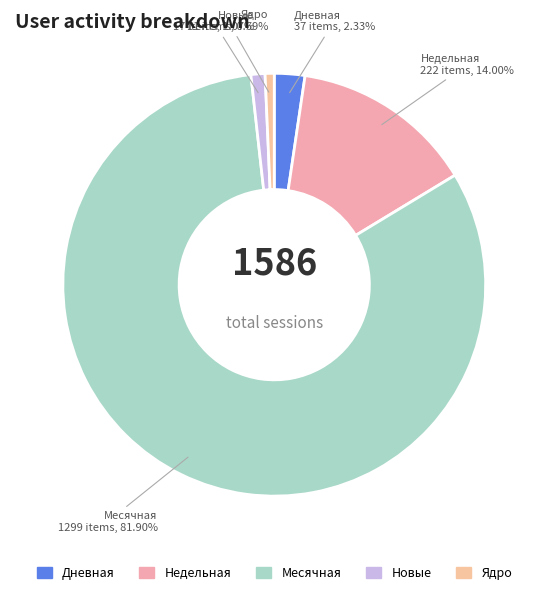

How many slices are in this pie chart?

5